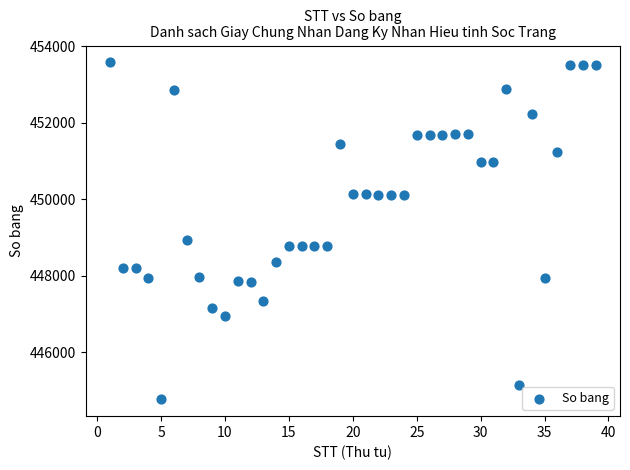

What Y value in the scatter plot is closest to 449175?

448926